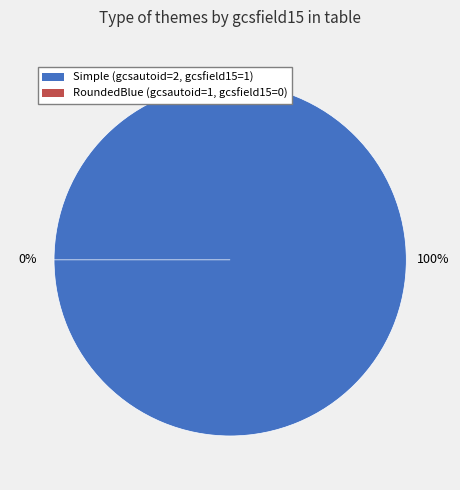

Does Jonas Fourquier, Jean-Claude Vignoli represent more than half of the total?

No